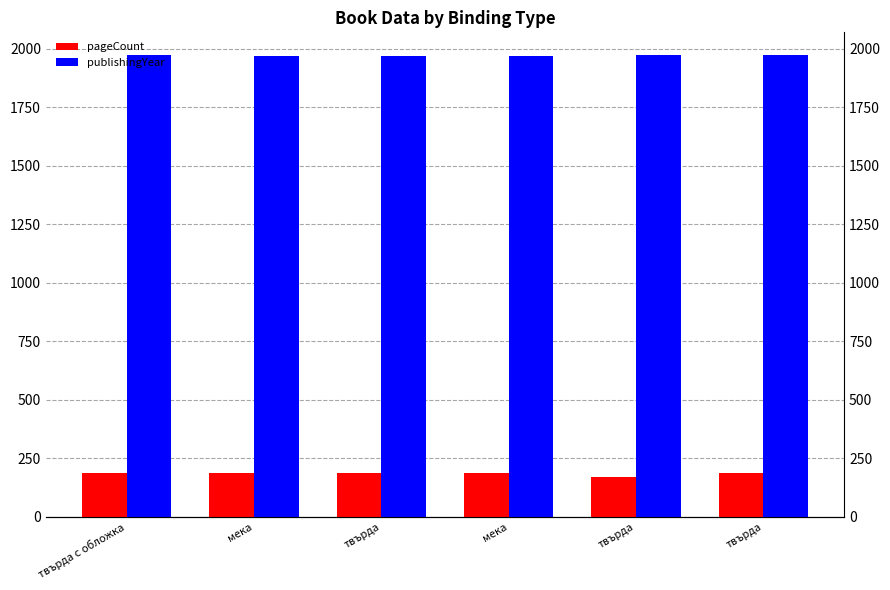

At which category is the sum across all series the highest?

твърда с обложка